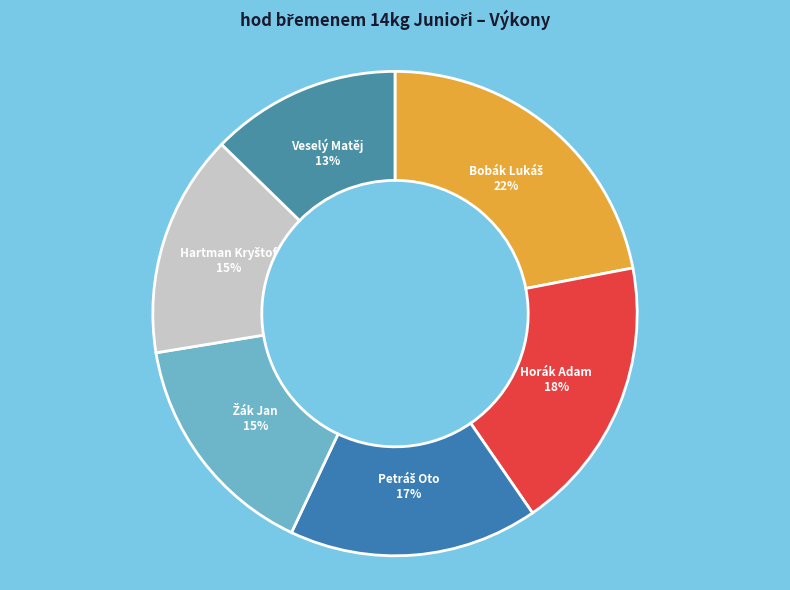

Is there a majority slice in this chart?

No